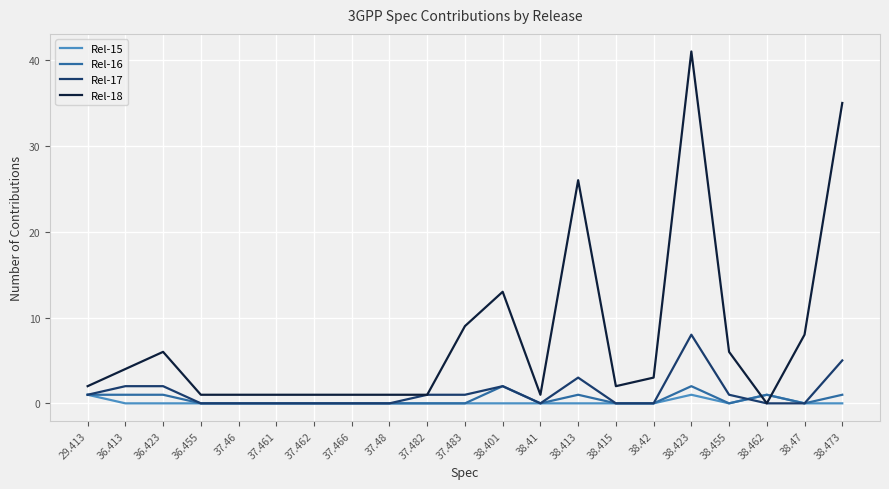

What position from the right is 37.48?

13